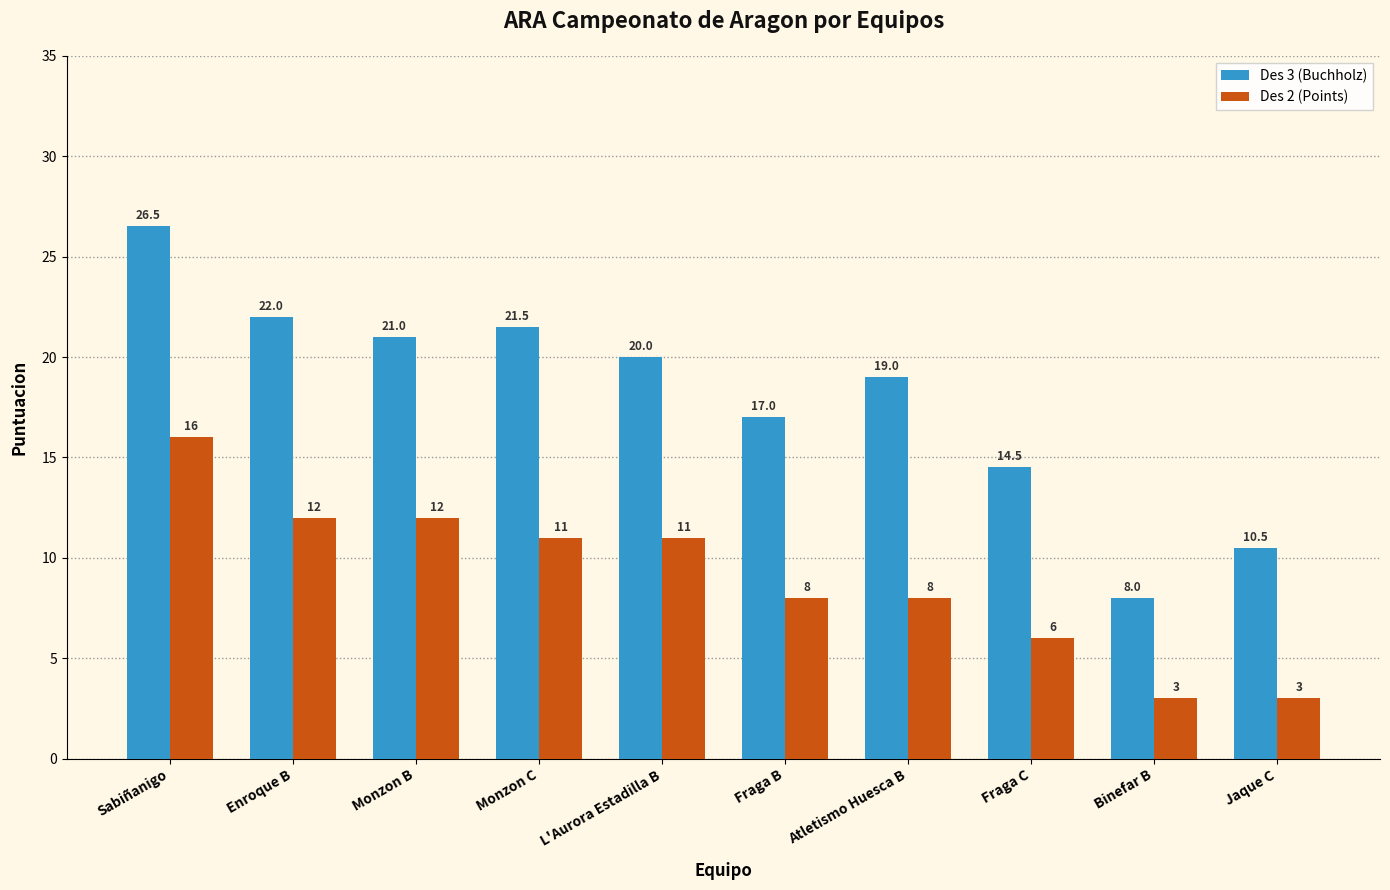

List the series in order of their peak value, lowest first.

Des 2 (Points), Des 3 (Buchholz)